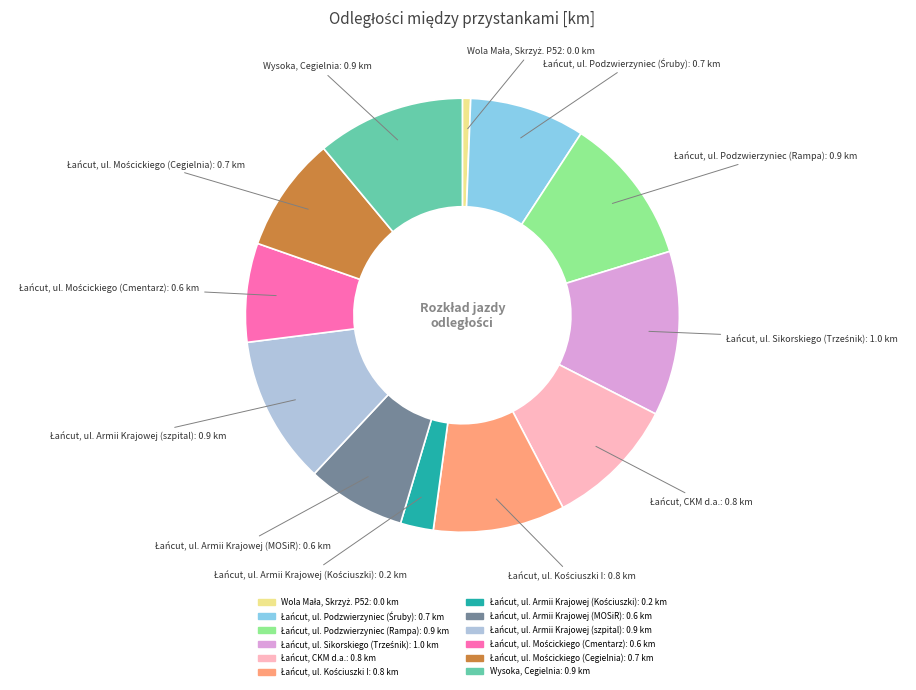

Is there a majority slice in this chart?

No